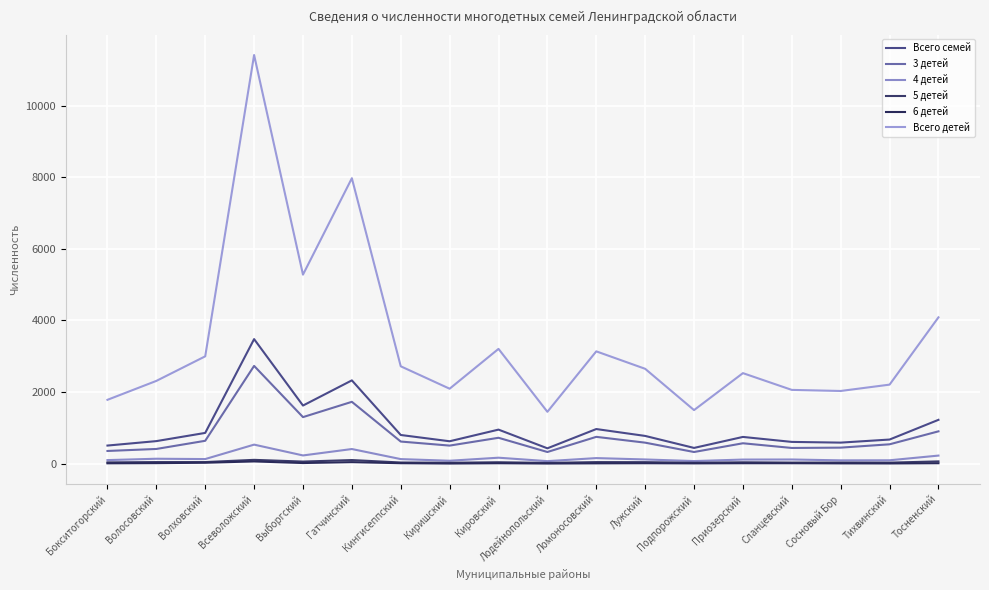

Rank the series by their maximum value, from lowest to highest.

6 детей, 5 детей, 4 детей, 3 детей, Всего семей, Всего детей